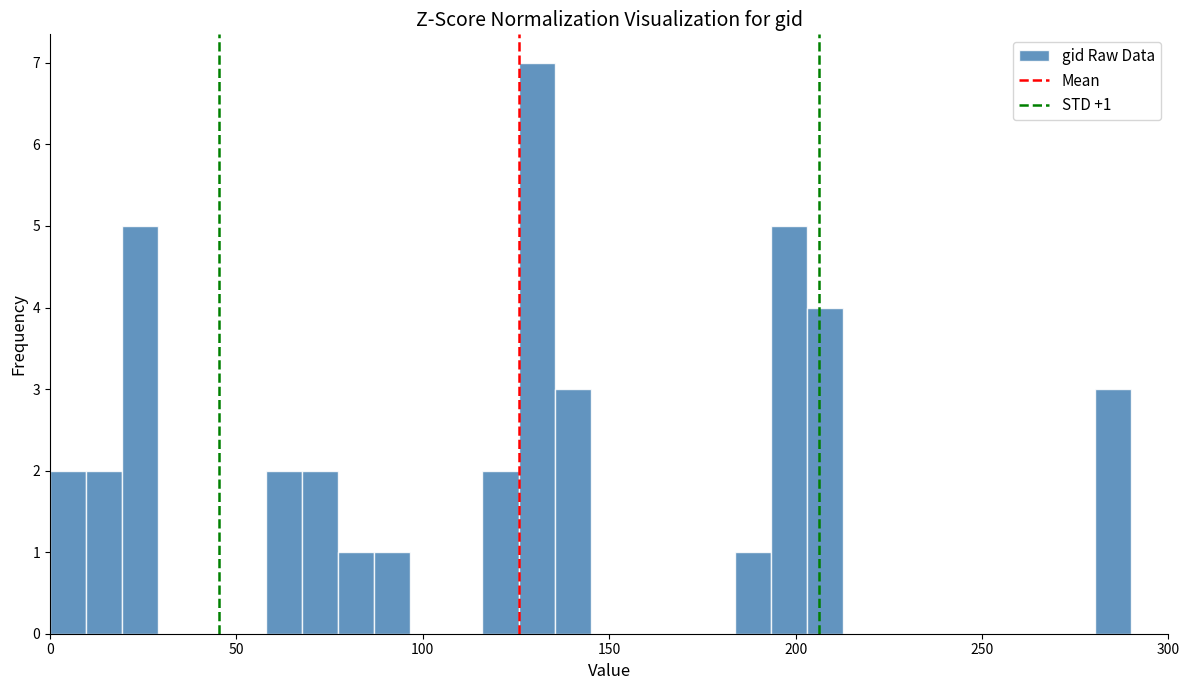

Read against the x-axis, roughly where is the centre of the tallest bar?

130